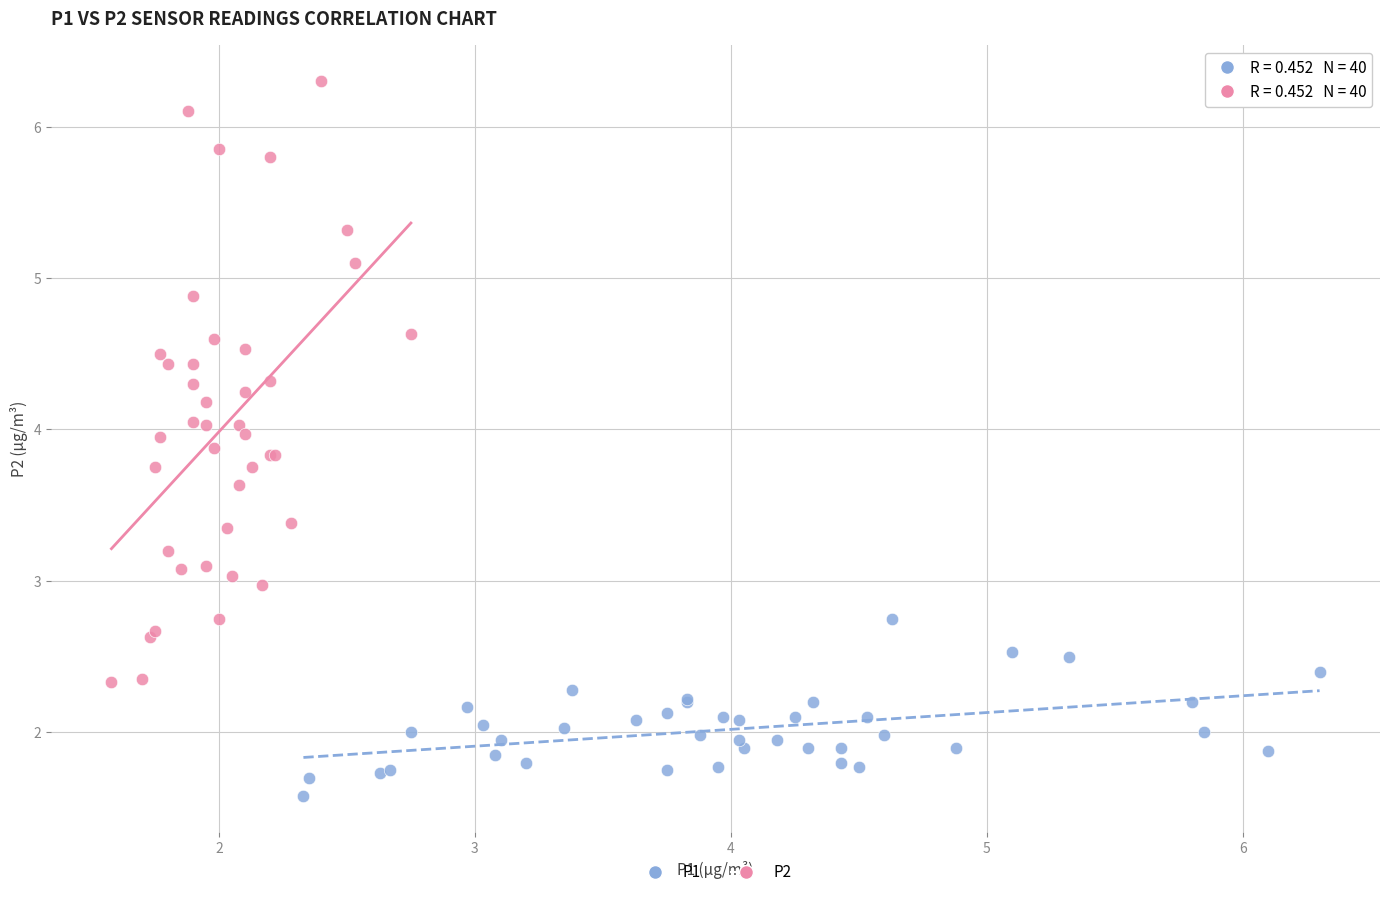

Which series reaches the maximum Y coordinate?

P2